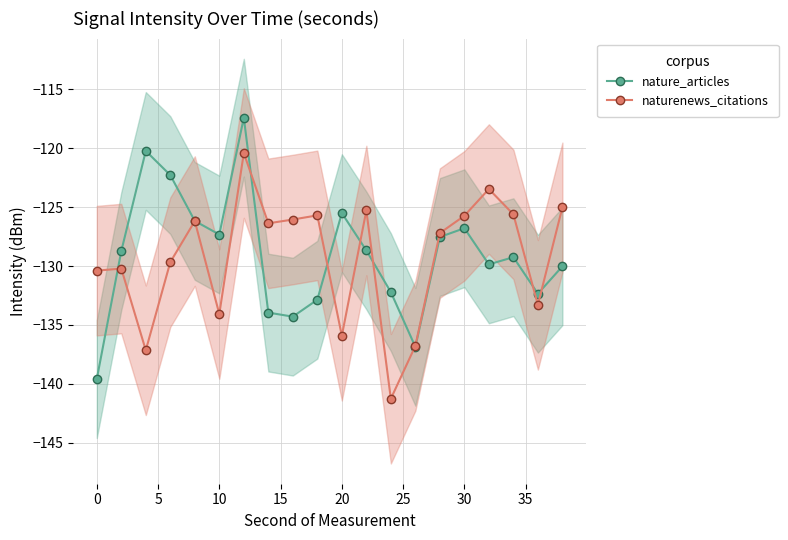

In naturenews_citations, how many points are lower than both neighbors (excluding endpoints)?

6